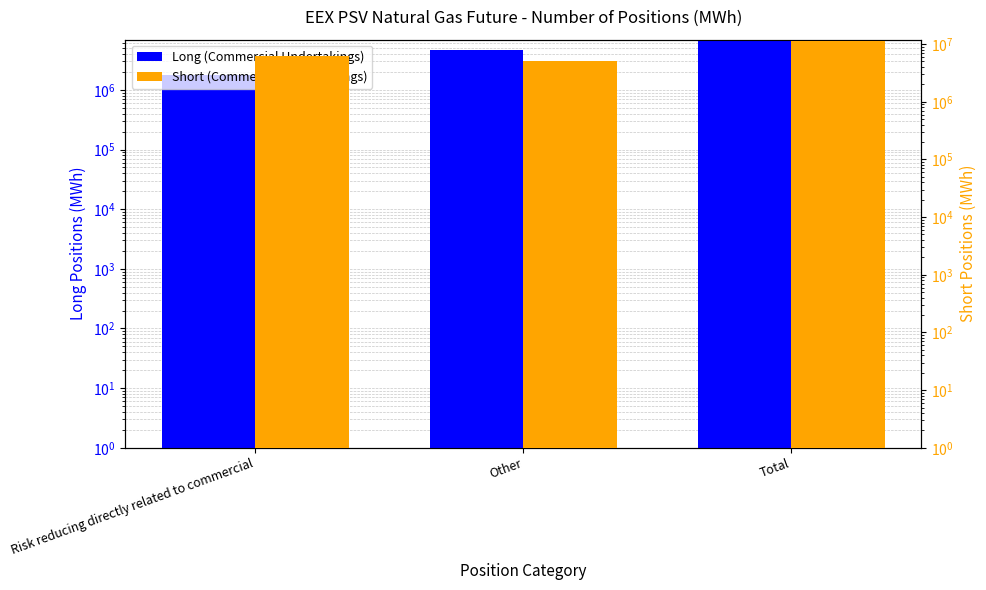

How many data points in Long (Commercial Undertakings) are less than 4702176?

1